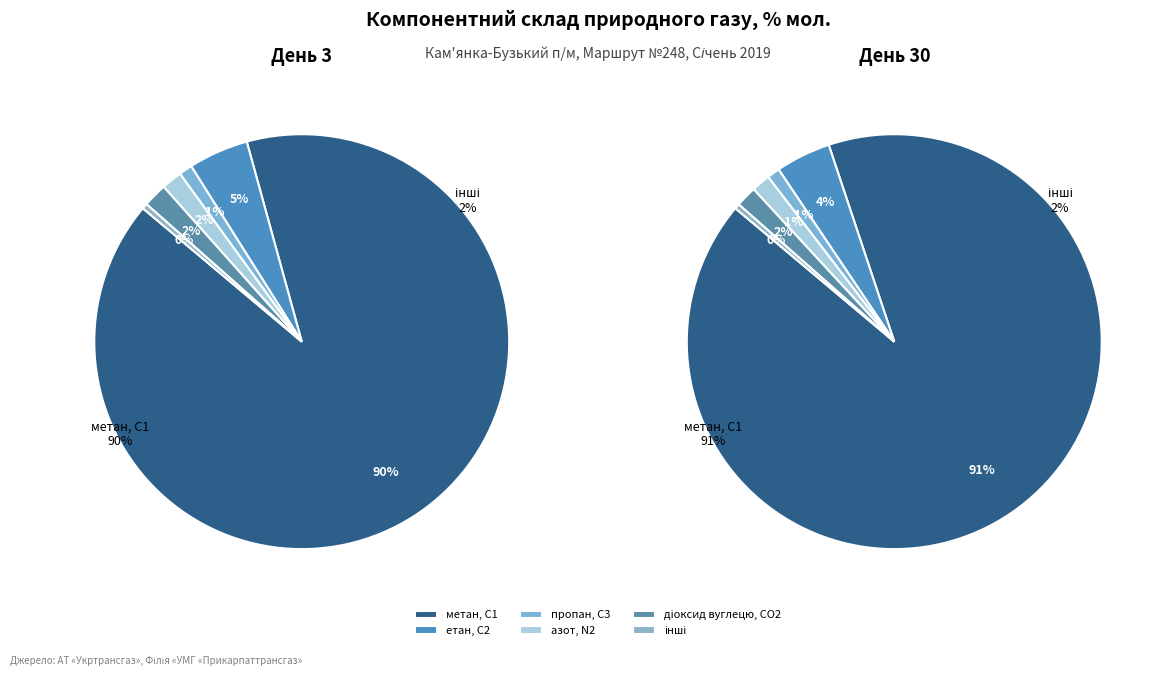

What is the difference between the highest and lowest values at 30?

90.8